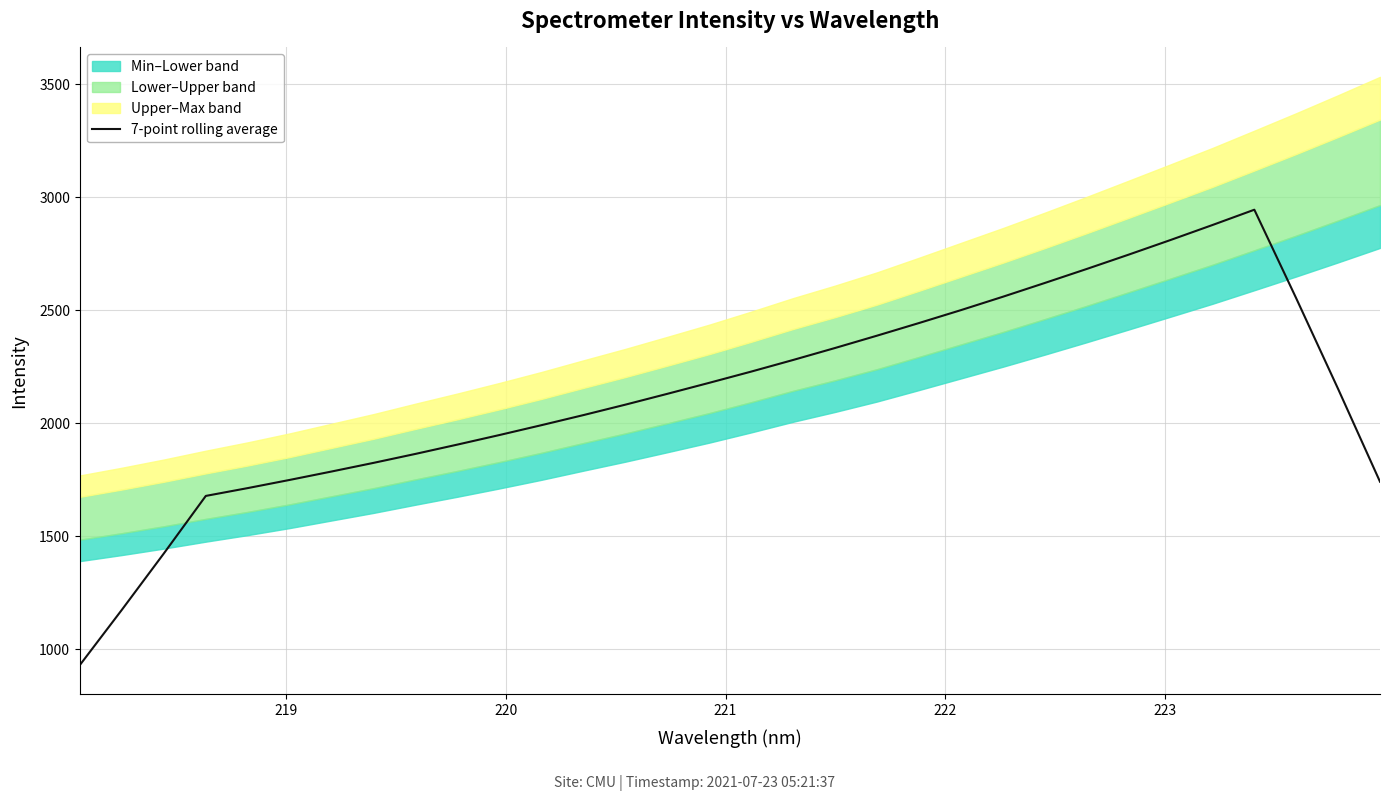

True or false: the data has more than 2 interior local peaks.

False